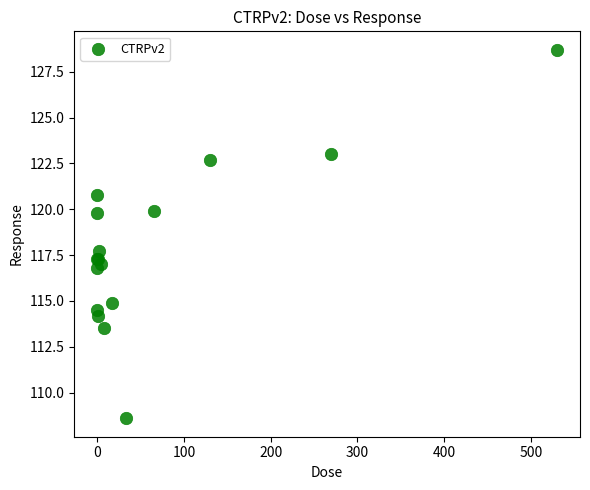

What Y value in the scatter plot is closest to 118?

117.7